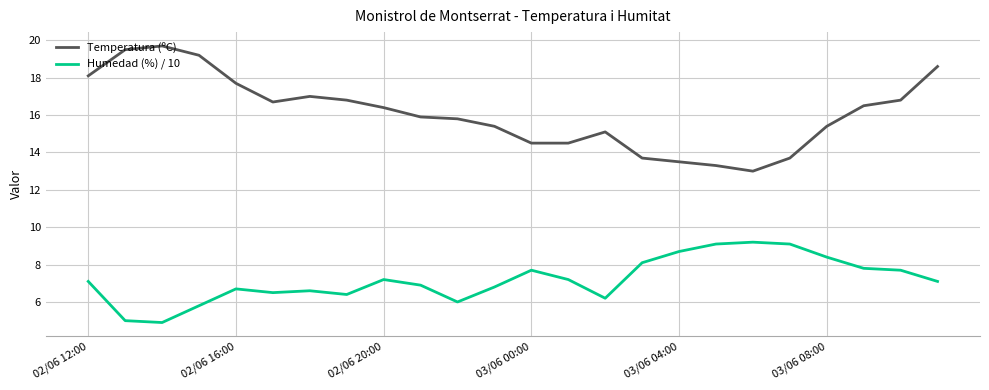

What is the lowest value of the Temperatura (ºC) series?

13.0